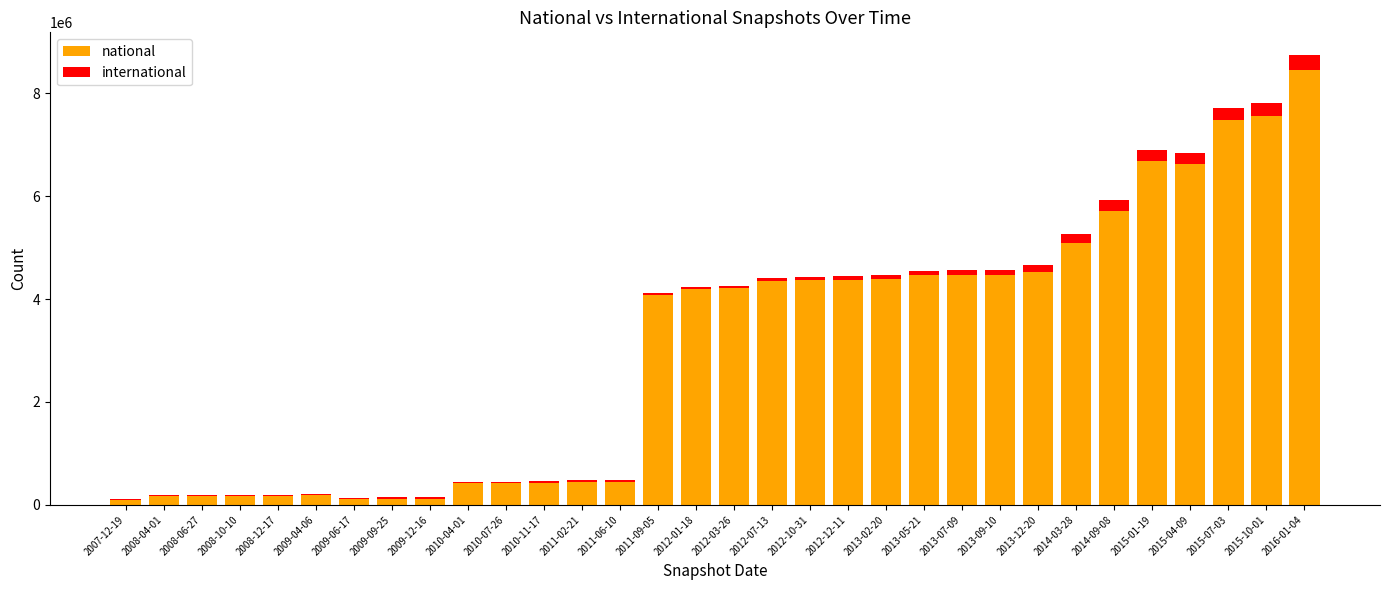

What is the sum of all national values?

99052174